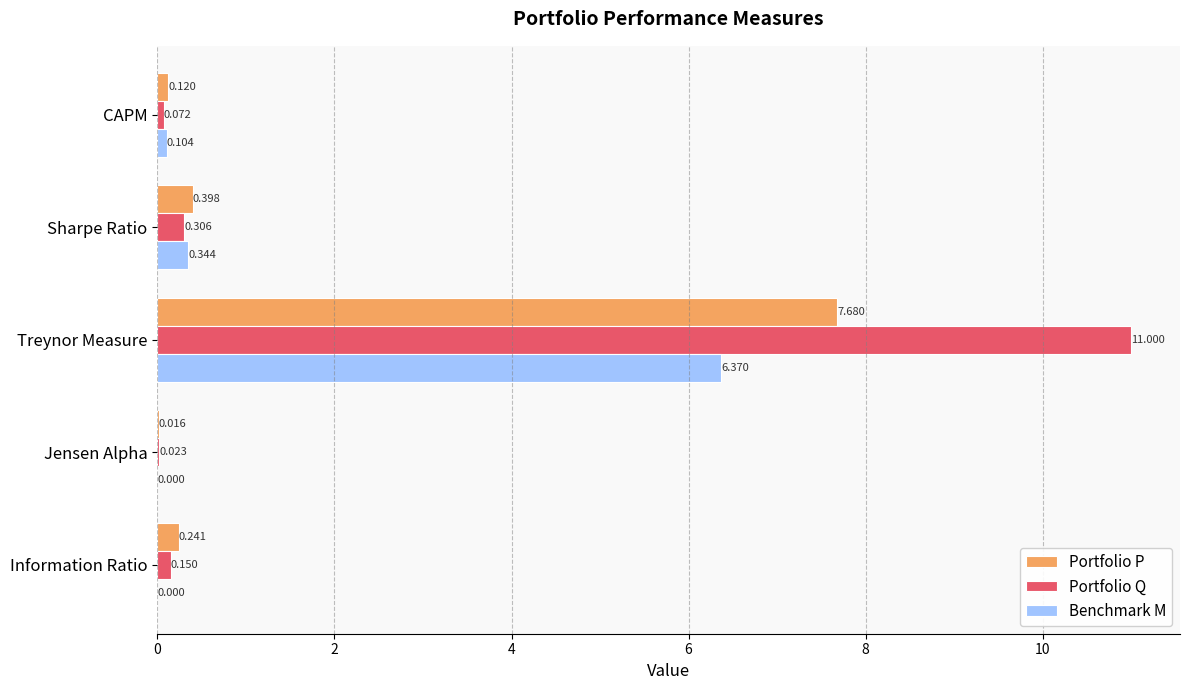

At which category is the sum across all series the highest?

Treynor Measure